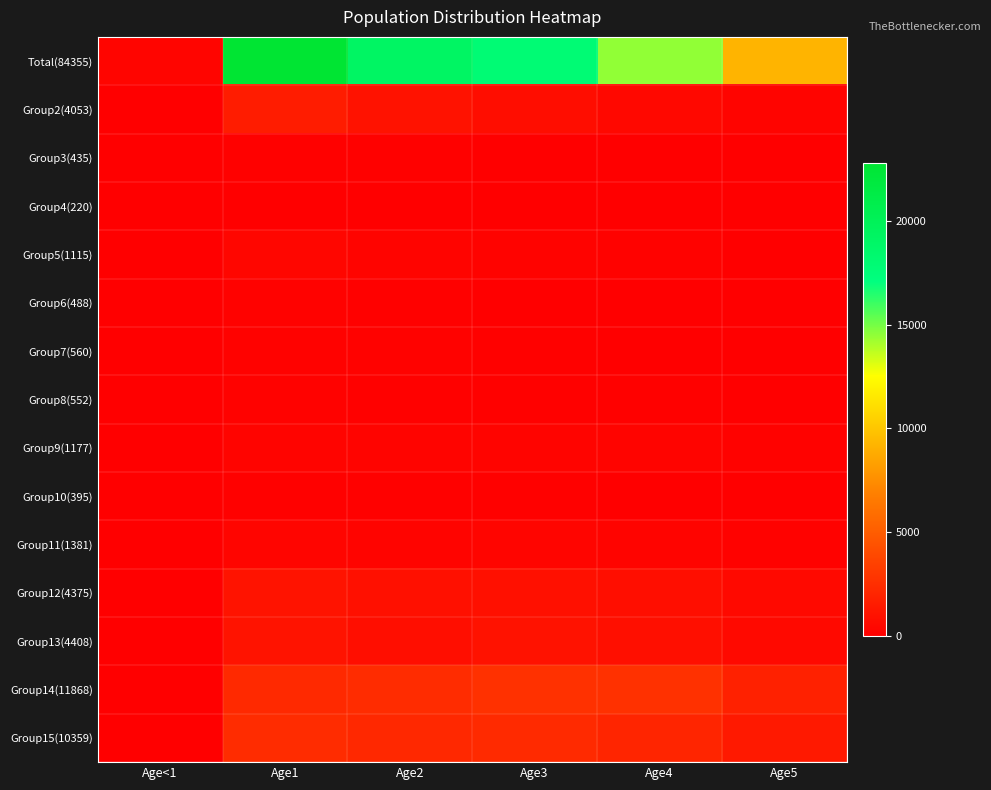

Which label corresponds to the smallest value in the chart?

Age<1